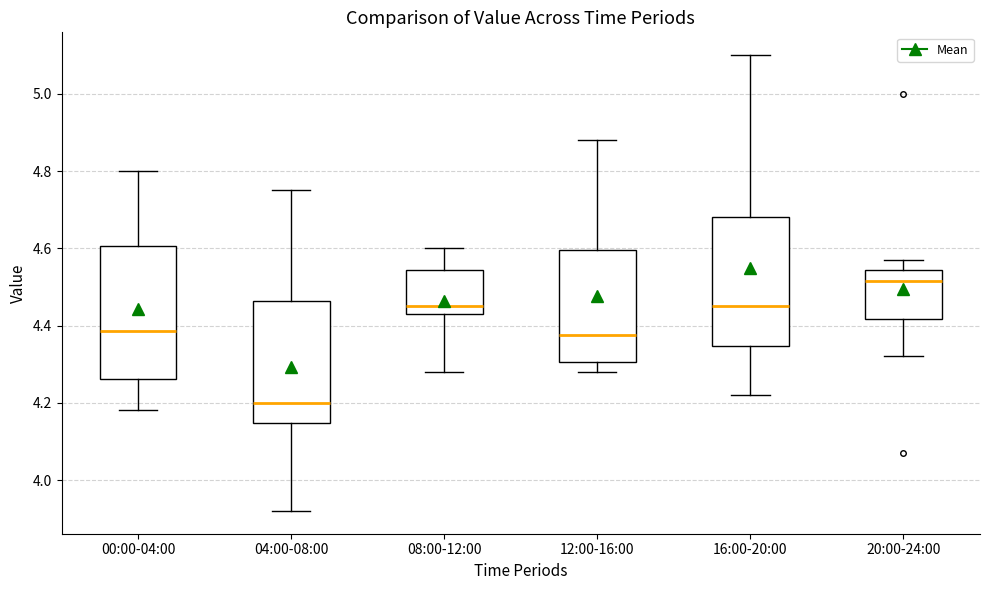

Reading left to right, read every box against the y-axis: the position of its median line, the range the box covers, and the ends of its whiskers. The values are not printed on the chart, so give them approximately, as read against the axis.

00:00-04:00: median 4.38, box 4.26 to 4.60, whiskers 4.18 to 4.80
04:00-08:00: median 4.20, box 4.14 to 4.46, whiskers 3.92 to 4.76
08:00-12:00: median 4.46, box 4.44 to 4.54, whiskers 4.28 to 4.60
12:00-16:00: median 4.38, box 4.30 to 4.60, whiskers 4.28 to 4.88
16:00-20:00: median 4.46, box 4.34 to 4.68, whiskers 4.22 to 5.10
20:00-24:00: median 4.52, box 4.42 to 4.54, whiskers 4.32 to 4.58